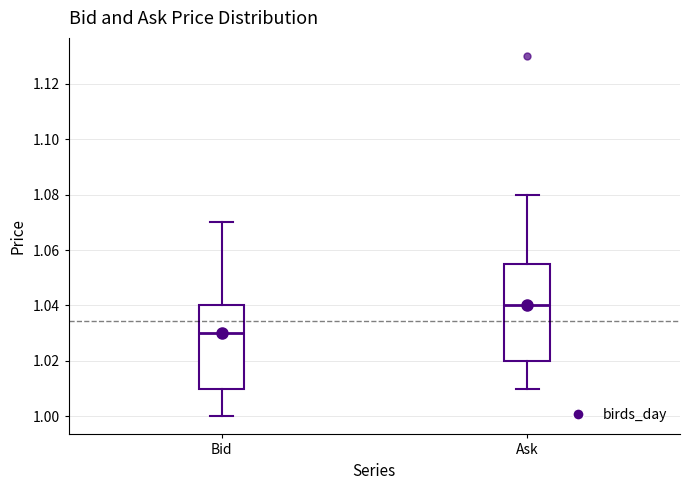

Where is the upper edge of the box for Bid on the y-axis? The values are not printed on the chart, so give them approximately, as read against the axis.

1.040